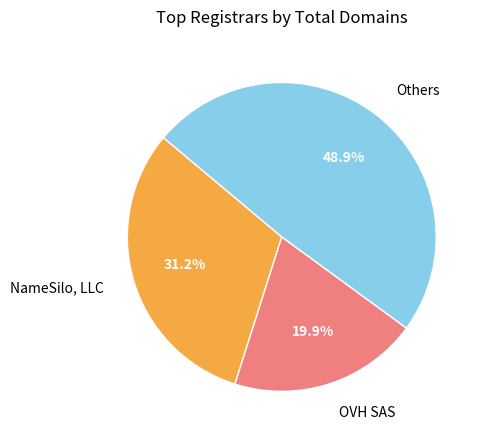

Is there any slice that represents more than half of the pie?

No